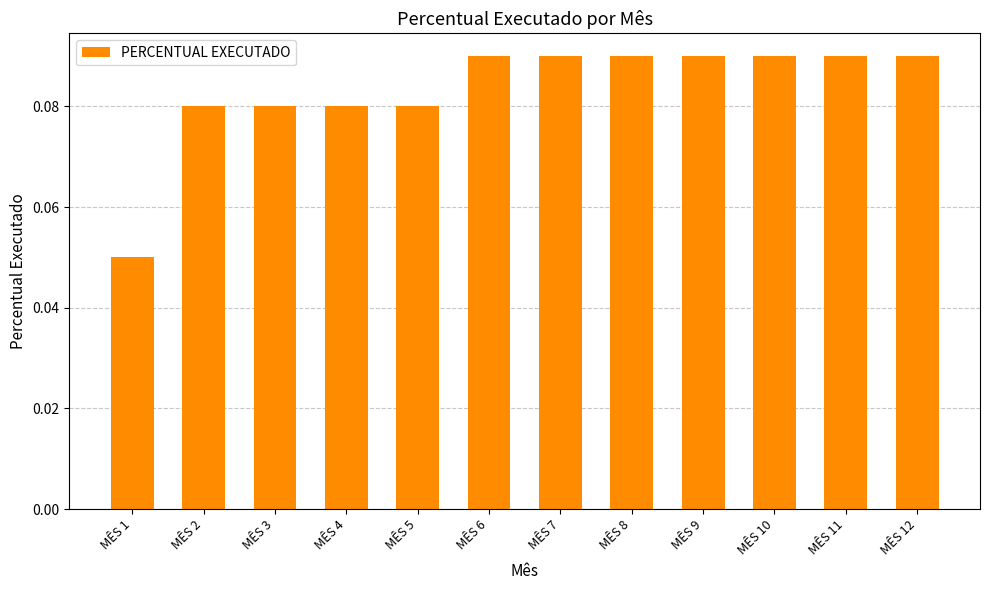

The value at MÊS 6 is 0.0. True or false?

False